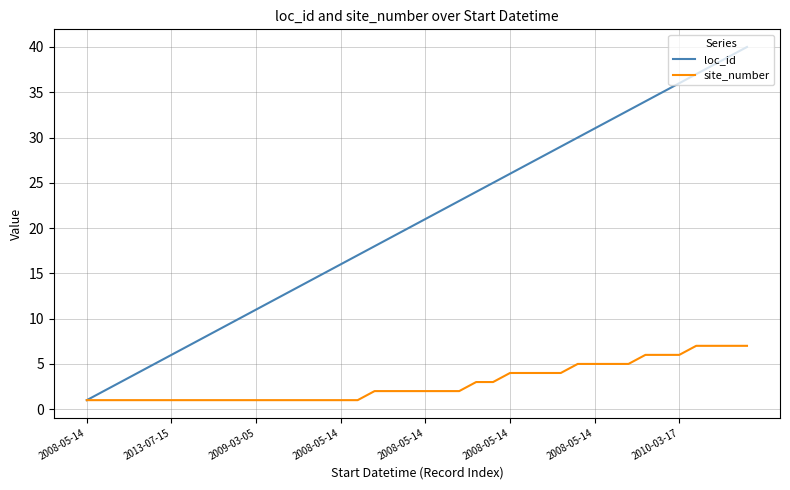

Rank the series by their maximum value, from highest to lowest.

loc_id, site_number